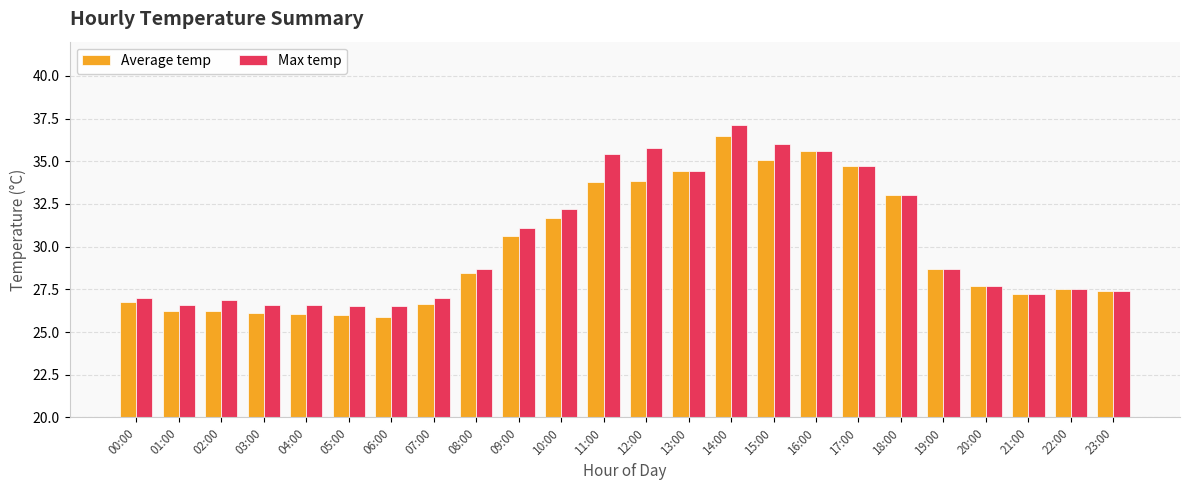

What is the minimum value for Max temp?

26.5